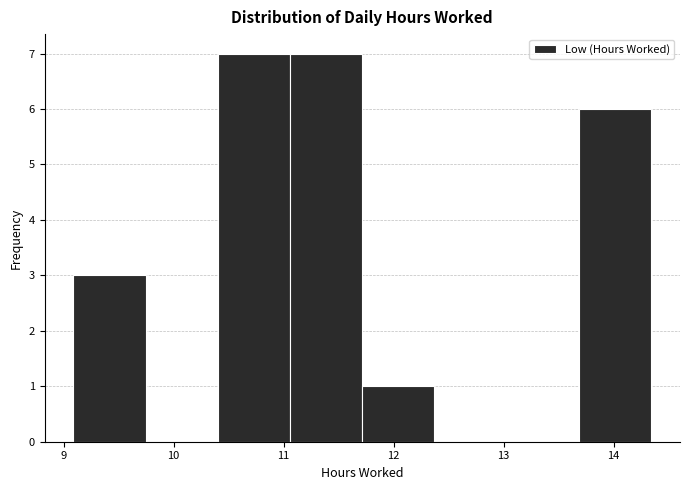

Reading left to right, transcribe this chart: for each bar, give the range it covers on the x-axis and its height. Neither the bar edges nor the heights are printed on the chart, so give them approximately, as read against the axes.

9.1 to 9.7: 3
9.7 to 10.4: 0
10.4 to 11.1: 7
11.1 to 11.7: 7
11.7 to 12.4: 1
12.4 to 13.0: 0
13.0 to 13.7: 0
13.7 to 14.3: 6